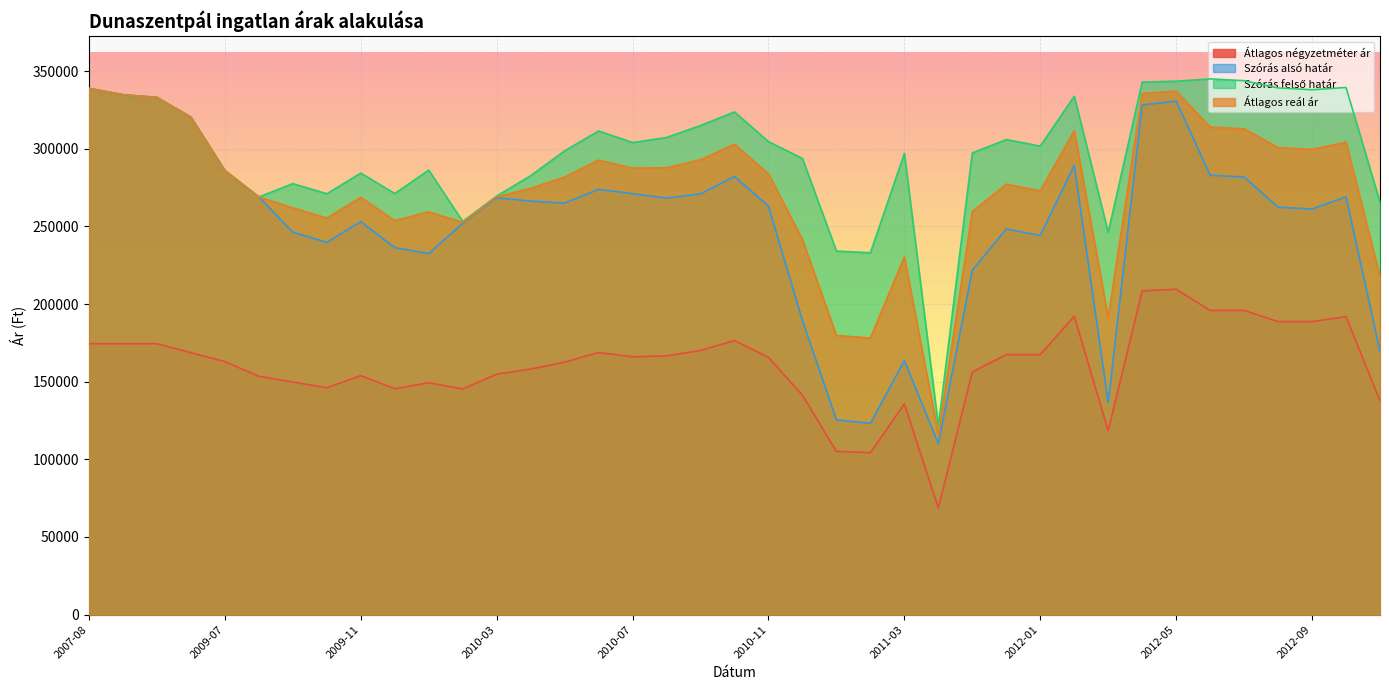

Is it true that Átlagos négyzetméter ár equals 51316 at 2010-07?

False